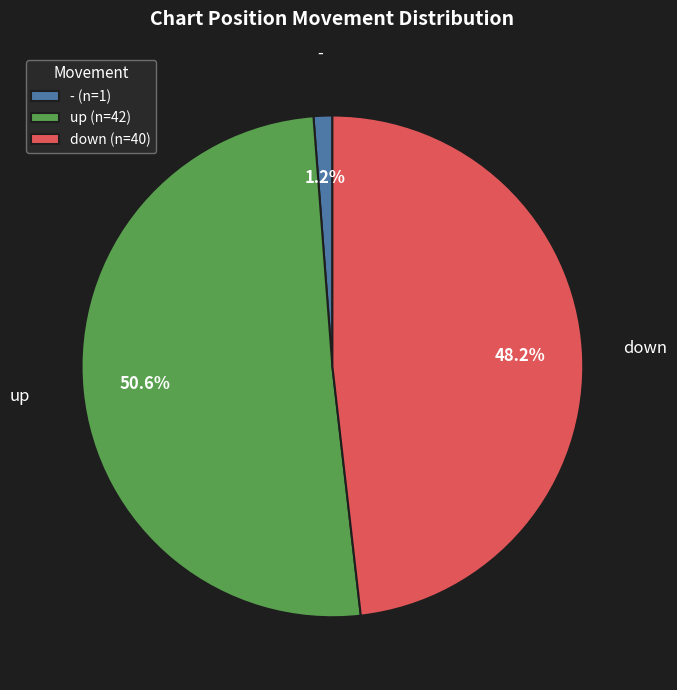

What is the ratio of the value at down (n=40) to the value at up (n=42)?

1.0